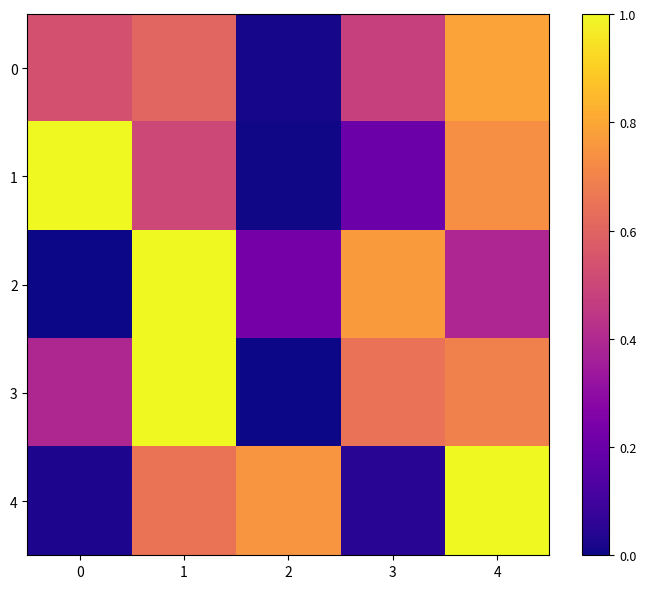

Reading right to left, extract all data points from this chart.

0: 4=0.8	3=0.5	2=0.0	1=0.6	0=0.5
1: 4=0.7	3=0.2	2=0.0	1=0.5	0=1.0
2: 4=0.4	3=0.8	2=0.2	1=1.0	0=0.0
3: 4=0.7	3=0.6	2=0.0	1=1.0	0=0.4
4: 4=1.0	3=0.1	2=0.8	1=0.7	0=0.0